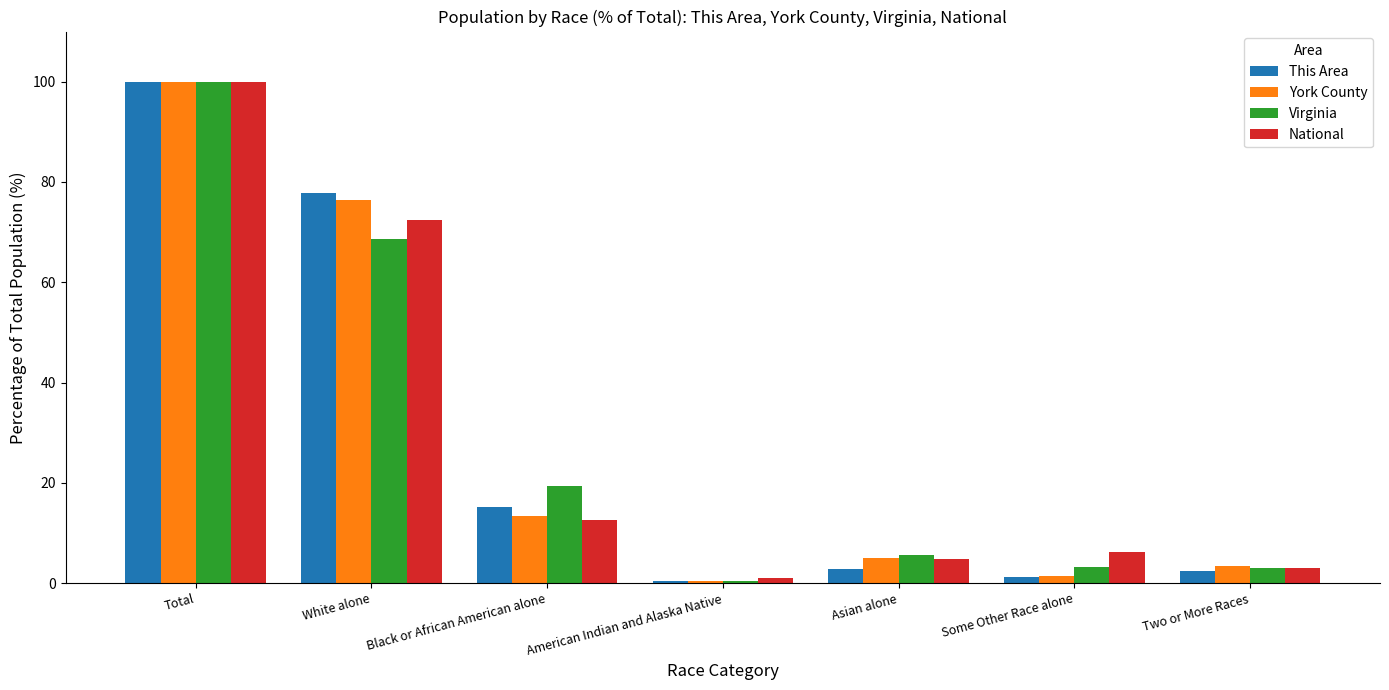

How many groups of bars are there?

7